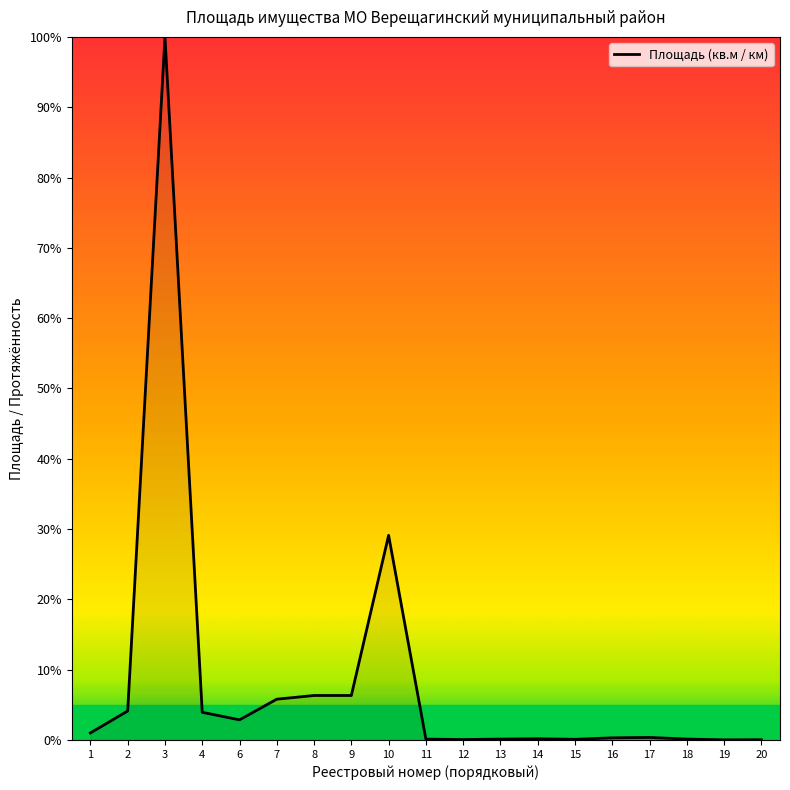

True or false: the data shows 2.3 at 9.

False